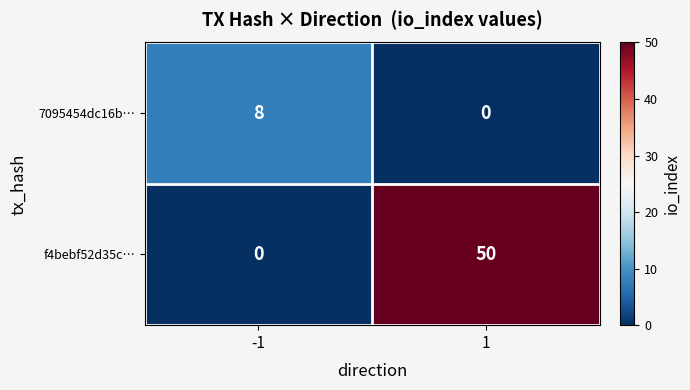

What is the total value across all series at -1?

8